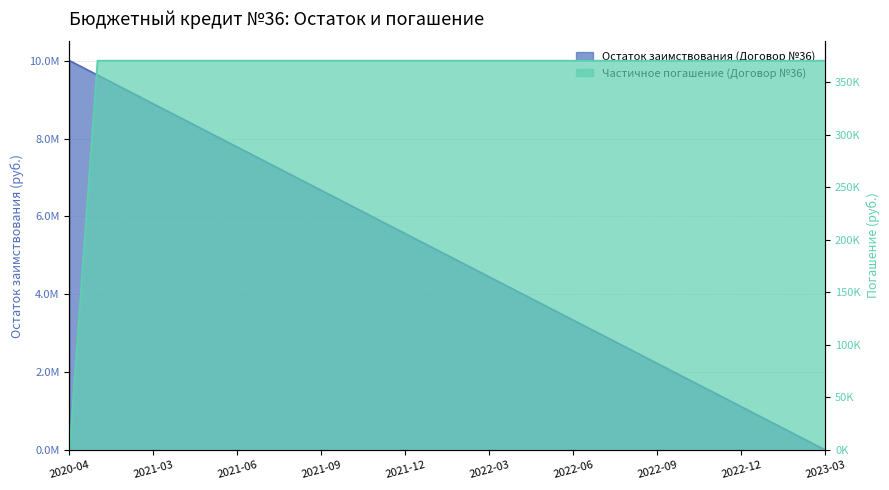

Reading left to right, extract all data points from this chart.

Остаток заимствования (Договор №36): 10000000.0	9629629.6	9259259.3	8888888.9	8518518.5	8148148.2	7777777.8	7407407.4	7037037.0	6666666.7	6296296.3	5925925.9	5555555.6	5185185.2	4814814.8	4444444.5	4074074.1	3703703.7	3333333.3	2962963.0	2592592.6	2222222.2	1851851.9	1481481.5	1111111.1	740740.8	370370.4	0.0
Частичное погашение (Договор №36): 0.0	370370.4	370370.4	370370.4	370370.4	370370.4	370370.4	370370.4	370370.4	370370.4	370370.4	370370.4	370370.4	370370.4	370370.4	370370.4	370370.4	370370.4	370370.4	370370.4	370370.4	370370.4	370370.4	370370.4	370370.4	370370.4	370370.4	370370.4